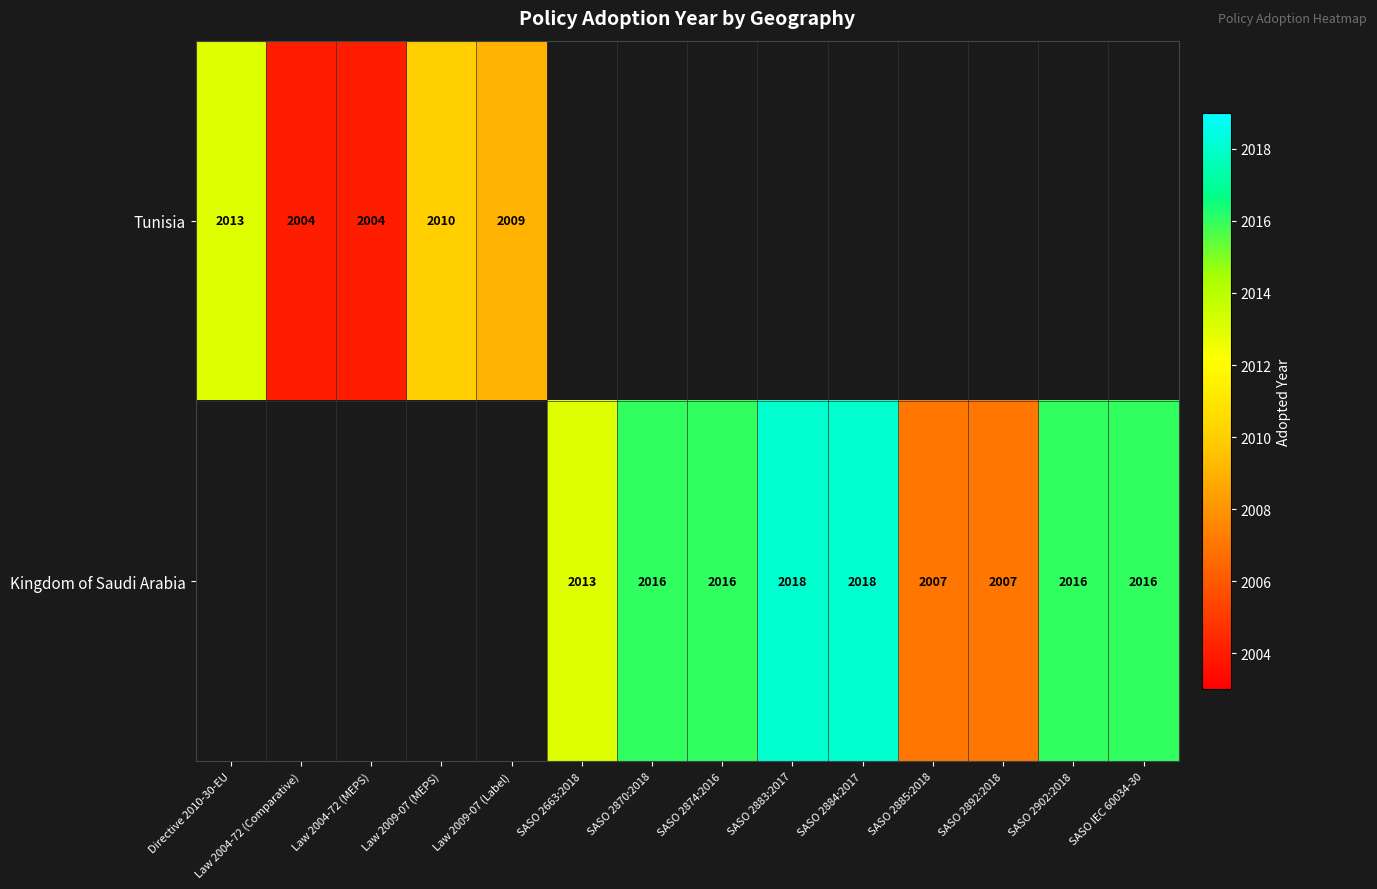

True or false: Kingdom of Saudi Arabia has a value of 2016 at SASO 2902:2018.

True